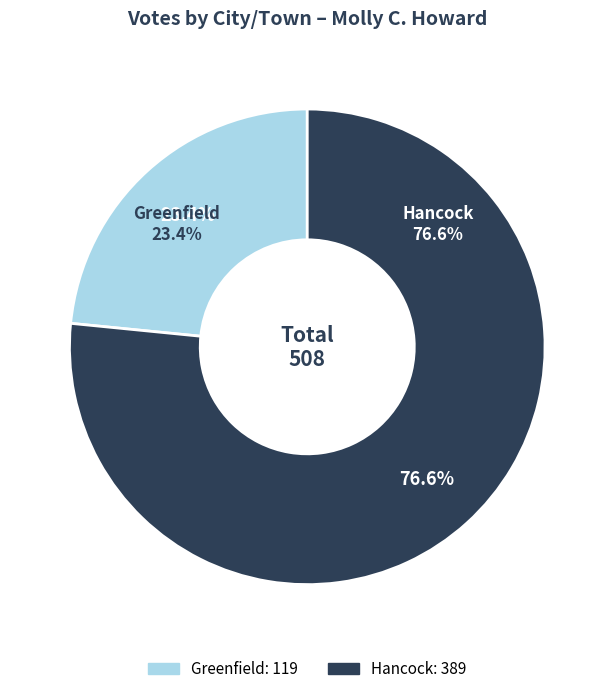

Which category has the smallest portion of the pie?

Greenfield